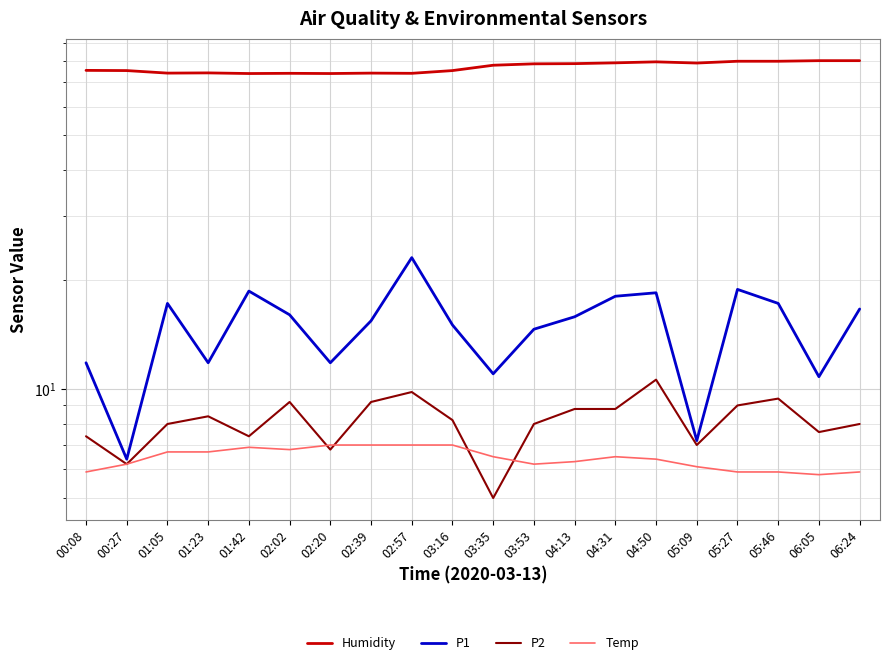

What is the sum of the P2 values at 01:05 and 02:39?

17.2